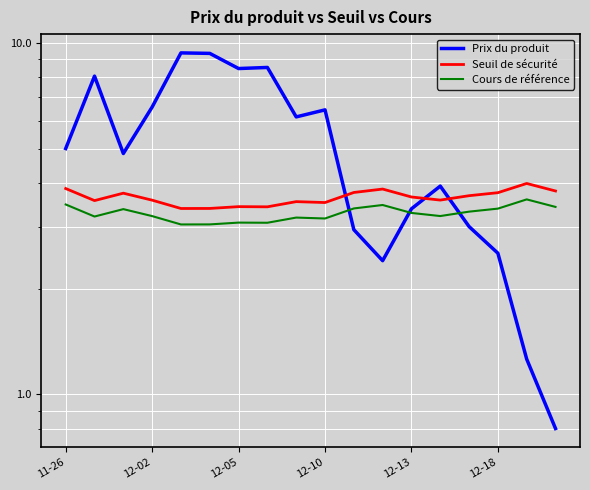

What is the sum of the Cours de référence values at 17 and 8?

6.6